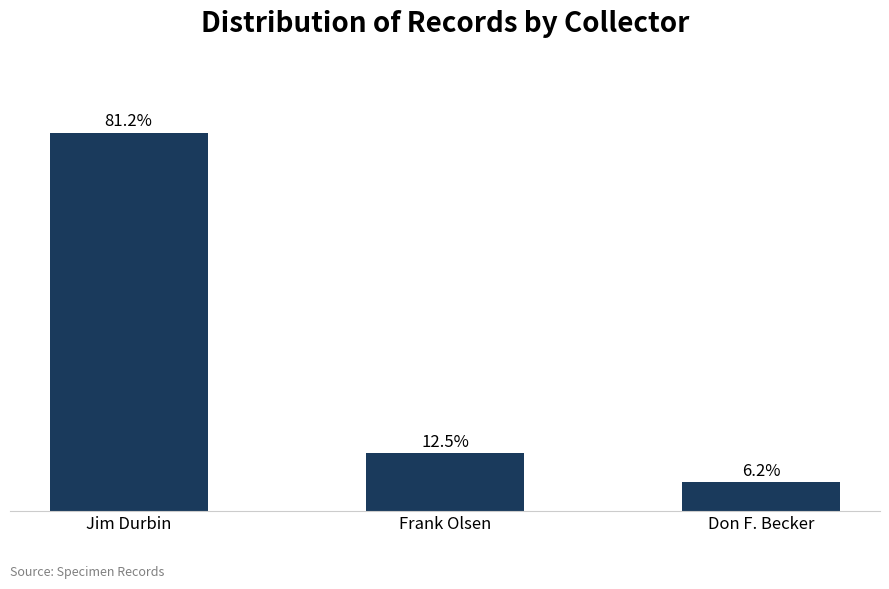

What is the label of the 1st bar from the right?

Don F. Becker